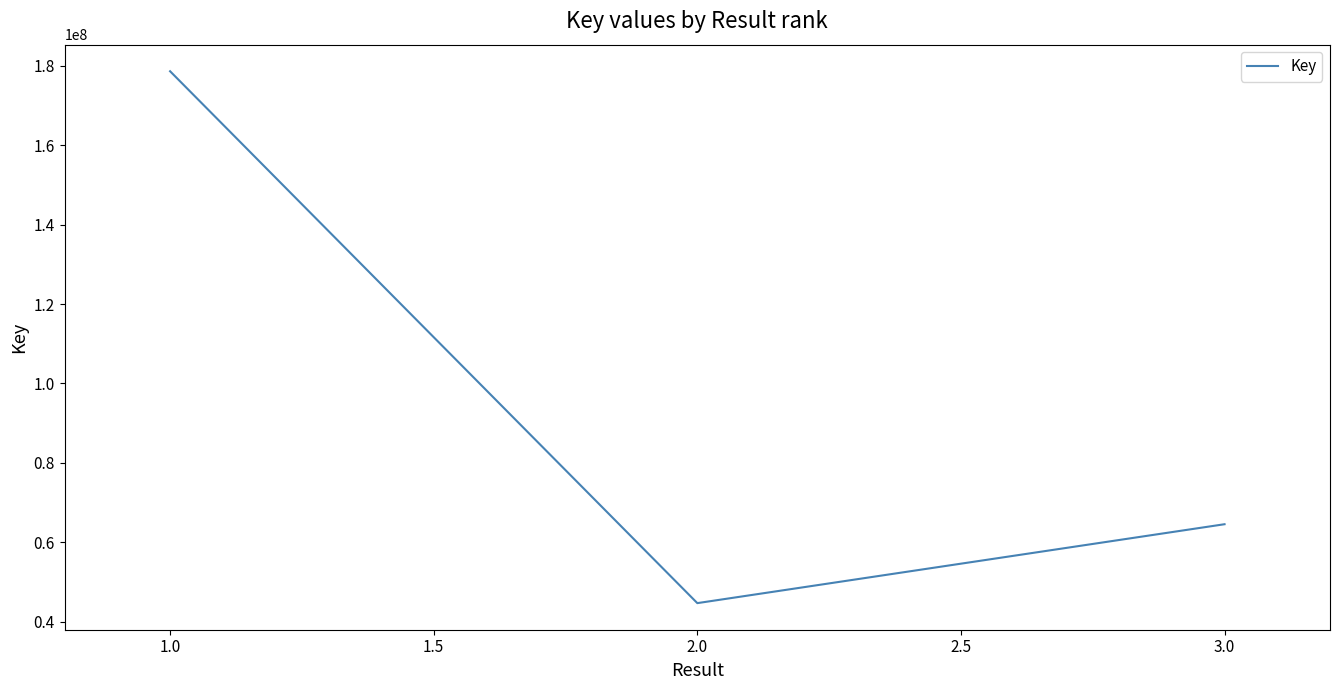

Rank the categories by value from lowest to highest.

2.0, 3.0, 1.0